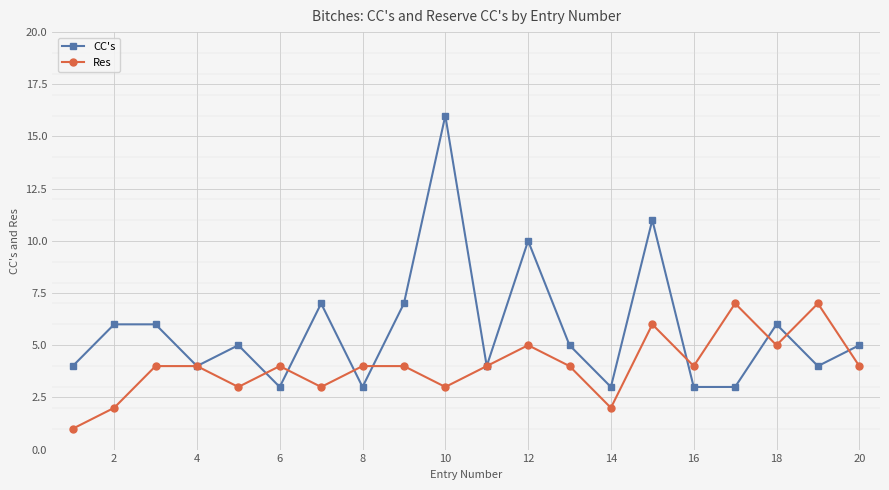

List the series in order of their overall mean, lowest first.

Res, CC's